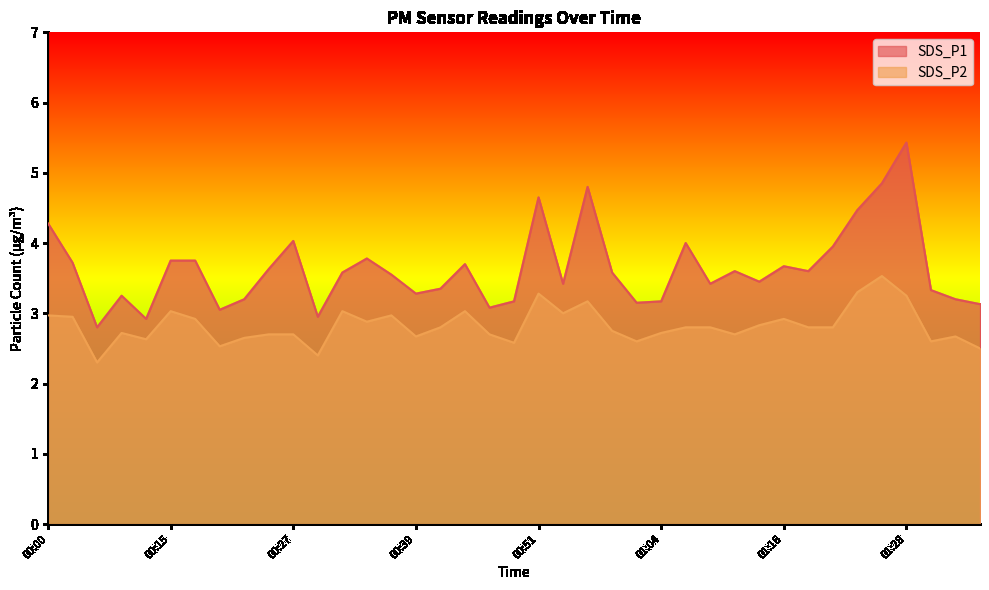

True or false: SDS_P1 has a value of 4.5 at 01:23.

True